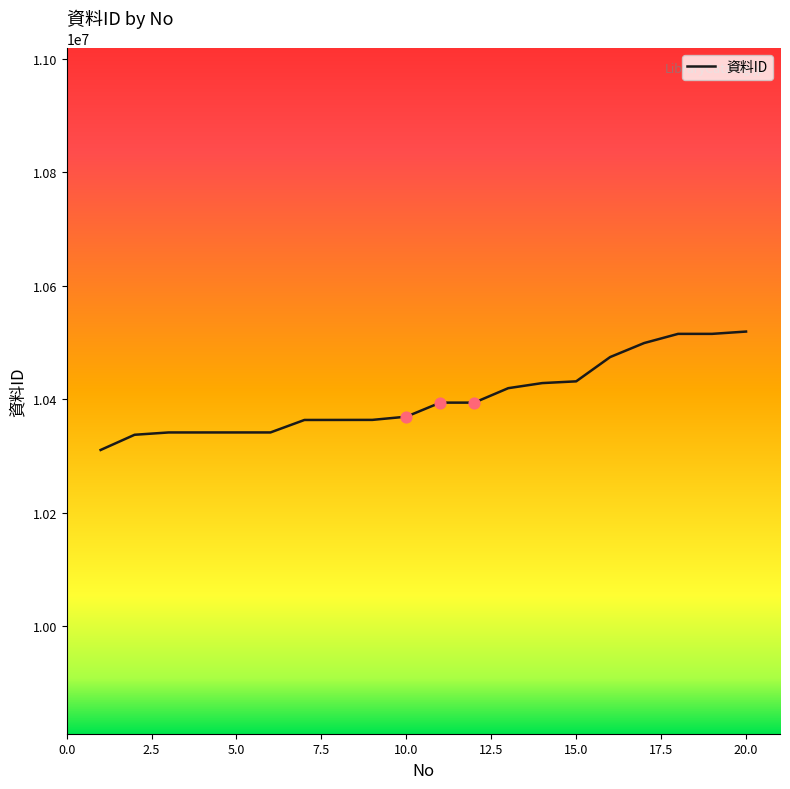

What is the difference between the maximum and minimum values?

208649